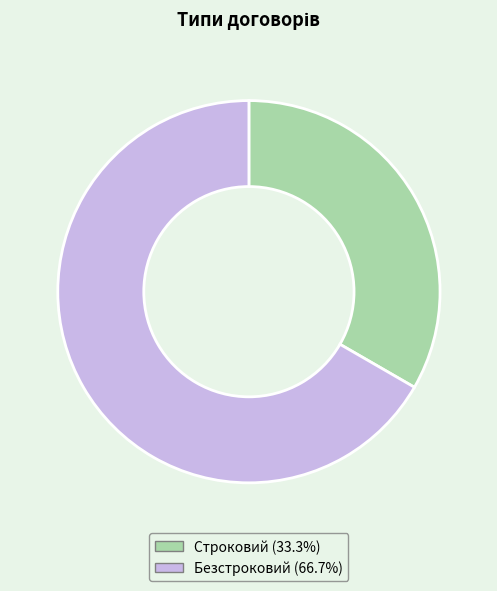

What is the smallest slice in the pie chart?

Строковий